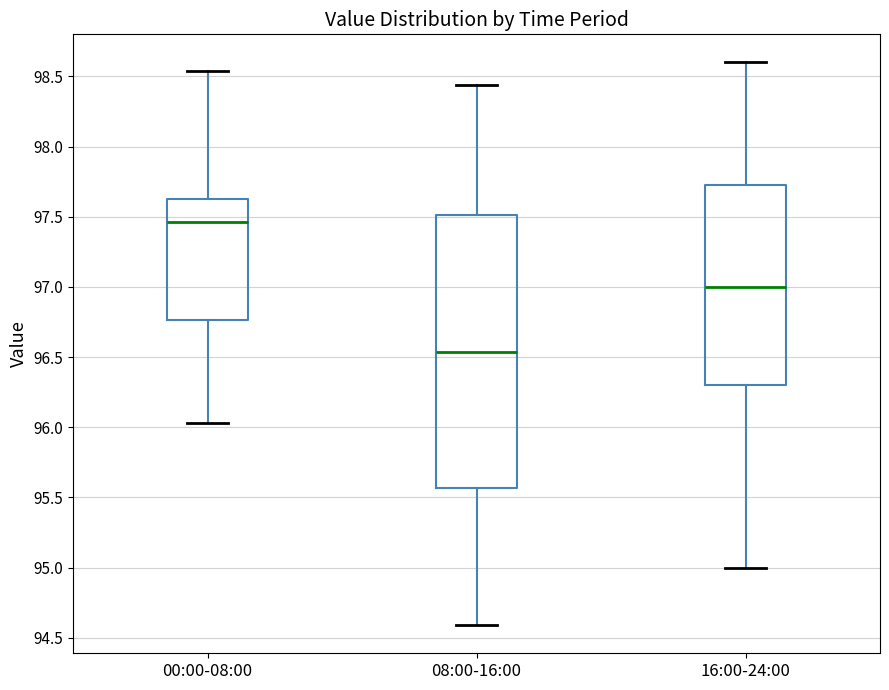

Comparing the boxes themselves (not the whiskers), which one is the tallest?

08:00-16:00